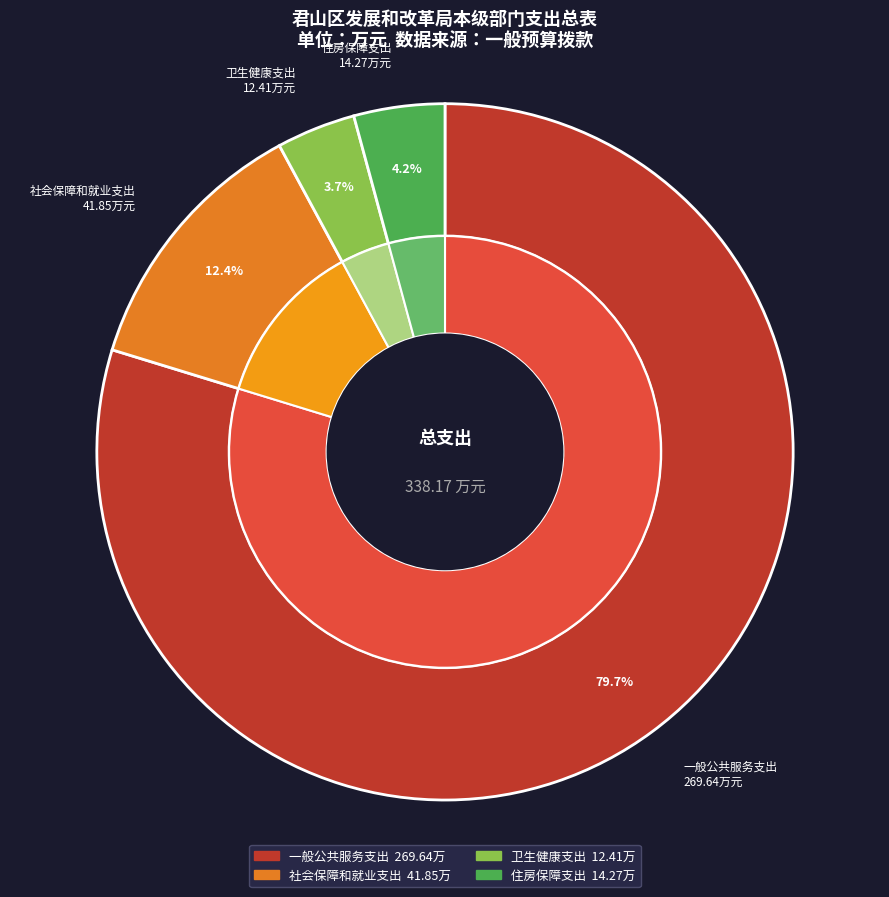

Which category has the biggest portion of the pie?

一般公共服务支出